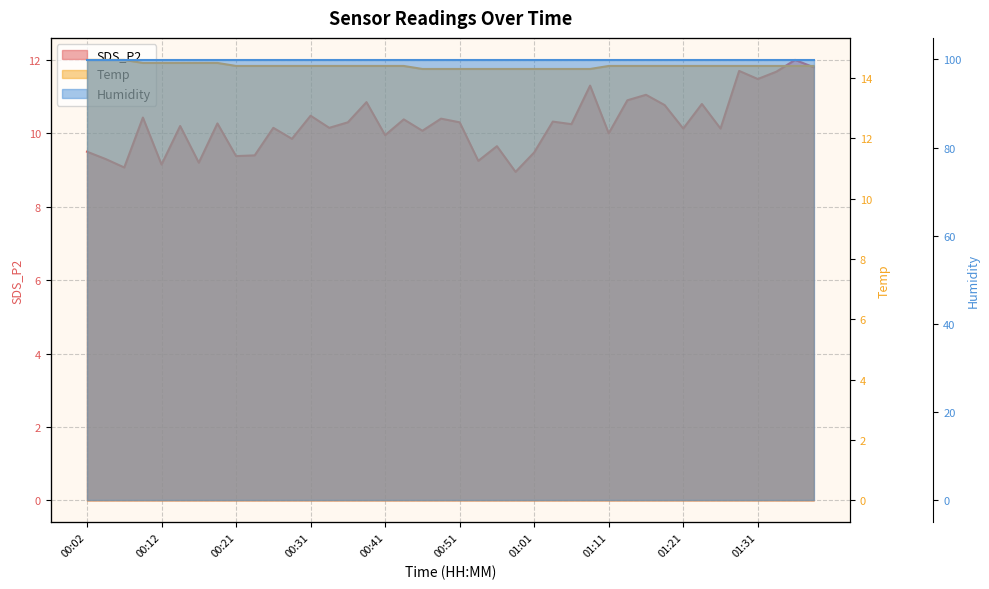

True or false: Temp and Humidity intersect in this chart.

False